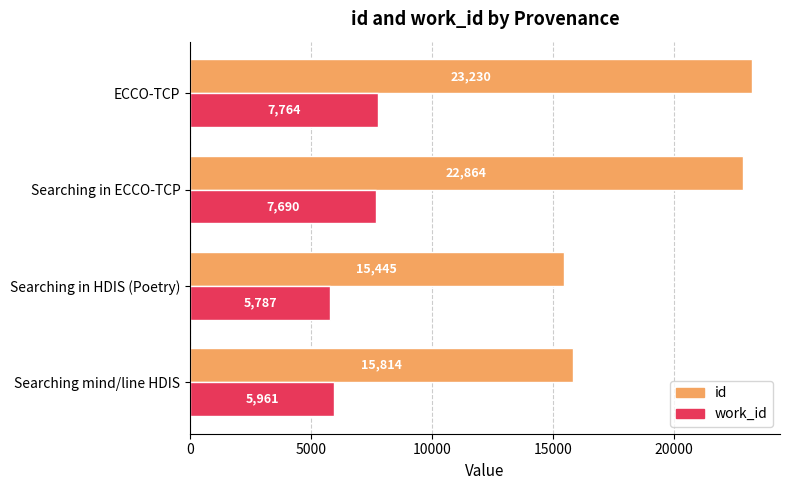

What is the maximum value for id?

23230.0